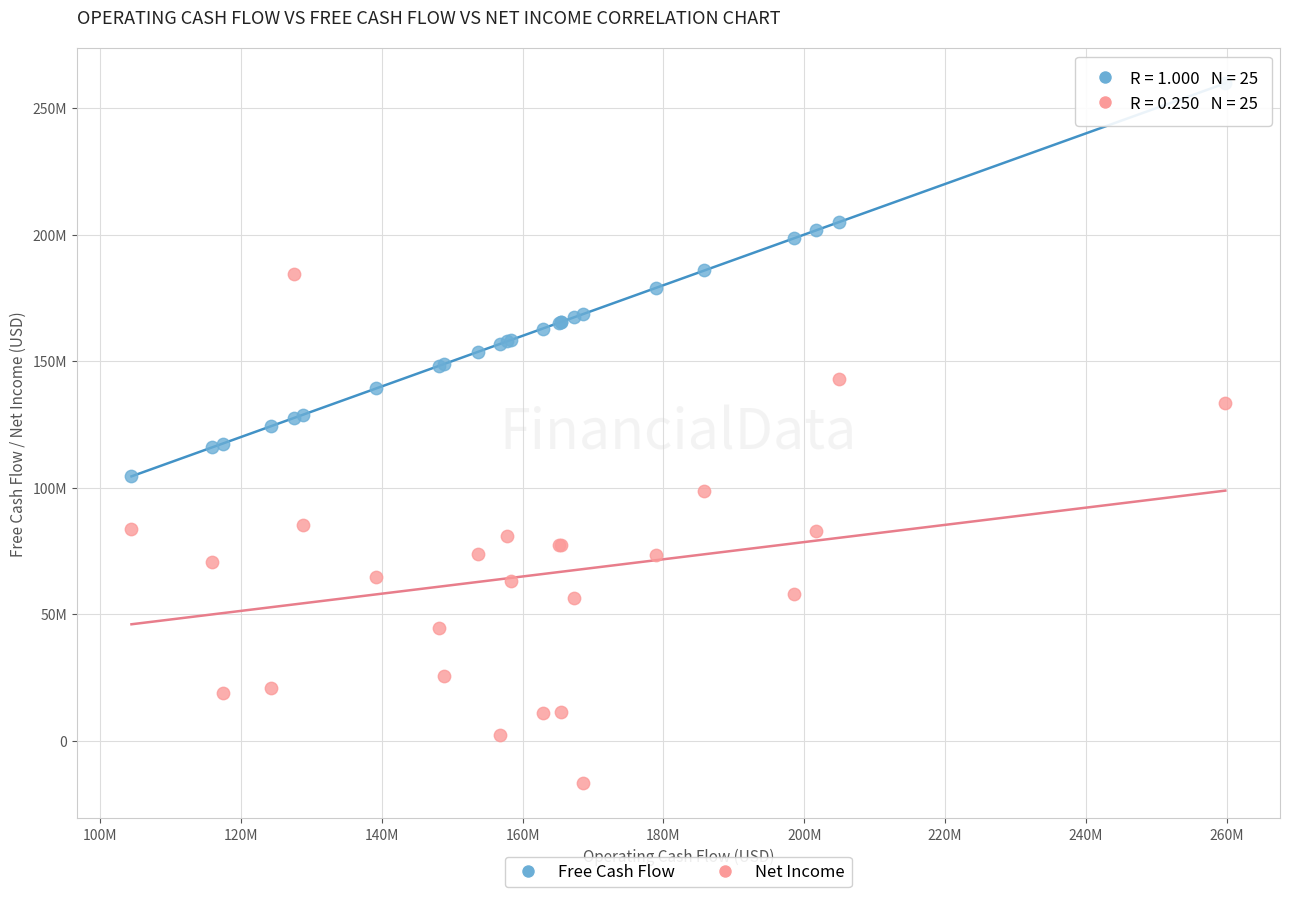

Which series reaches the maximum Y coordinate?

Free Cash Flow